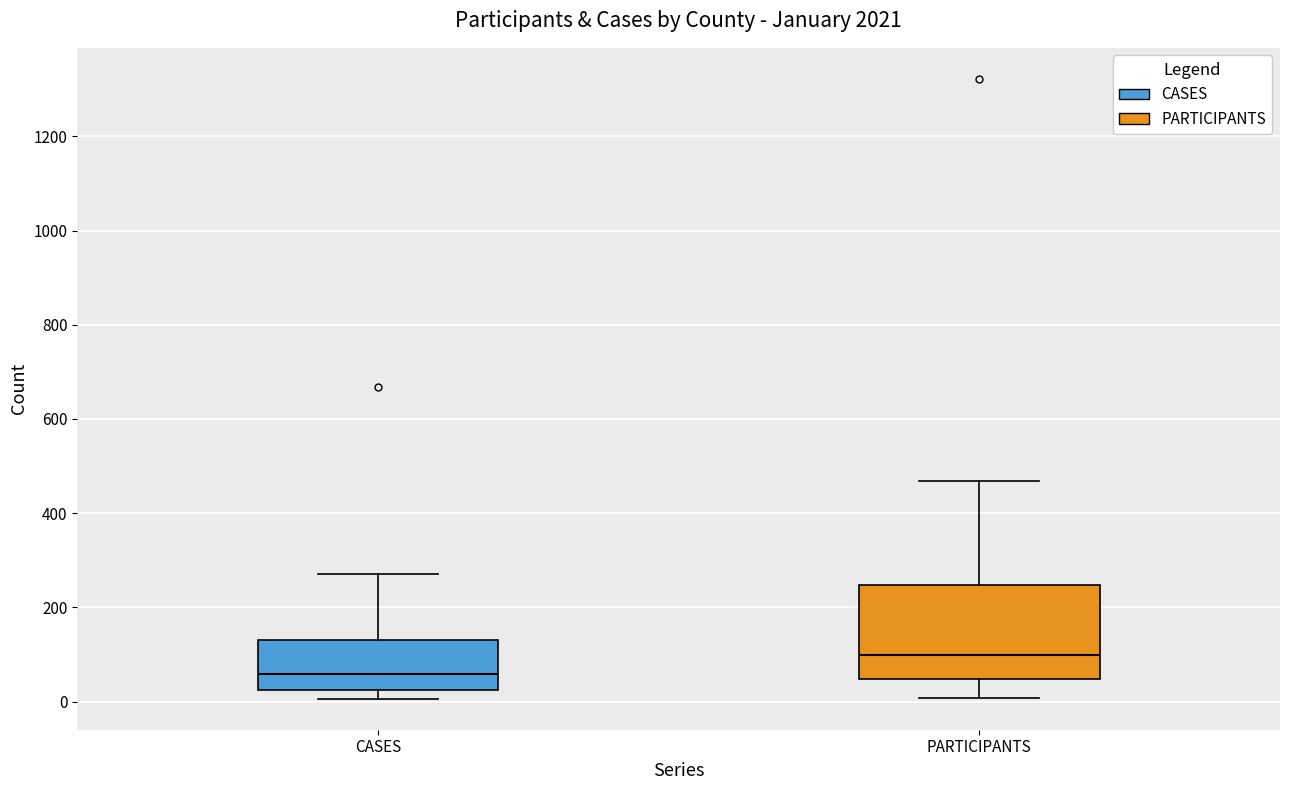

Where does the median line of the box for PARTICIPANTS sit on the y-axis? The values are not printed on the chart, so give them approximately, as read against the axis.

100